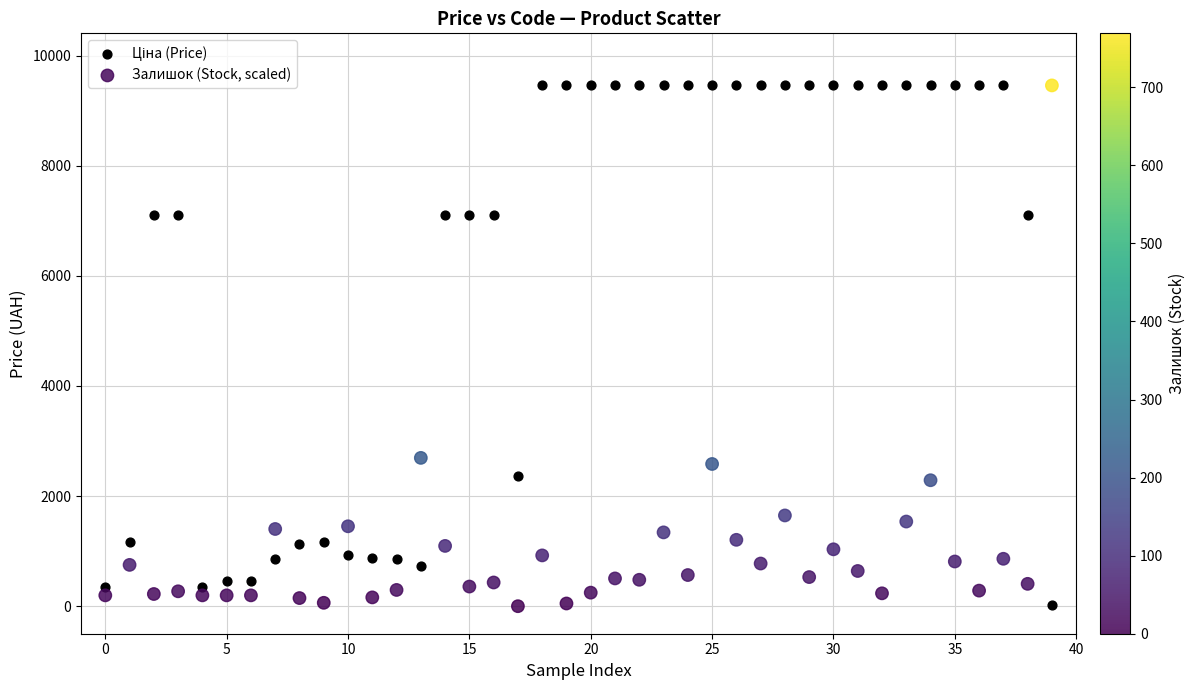

In the Залишок (Stock, scaled) series, what Y value is closest to 4729?

2693.8